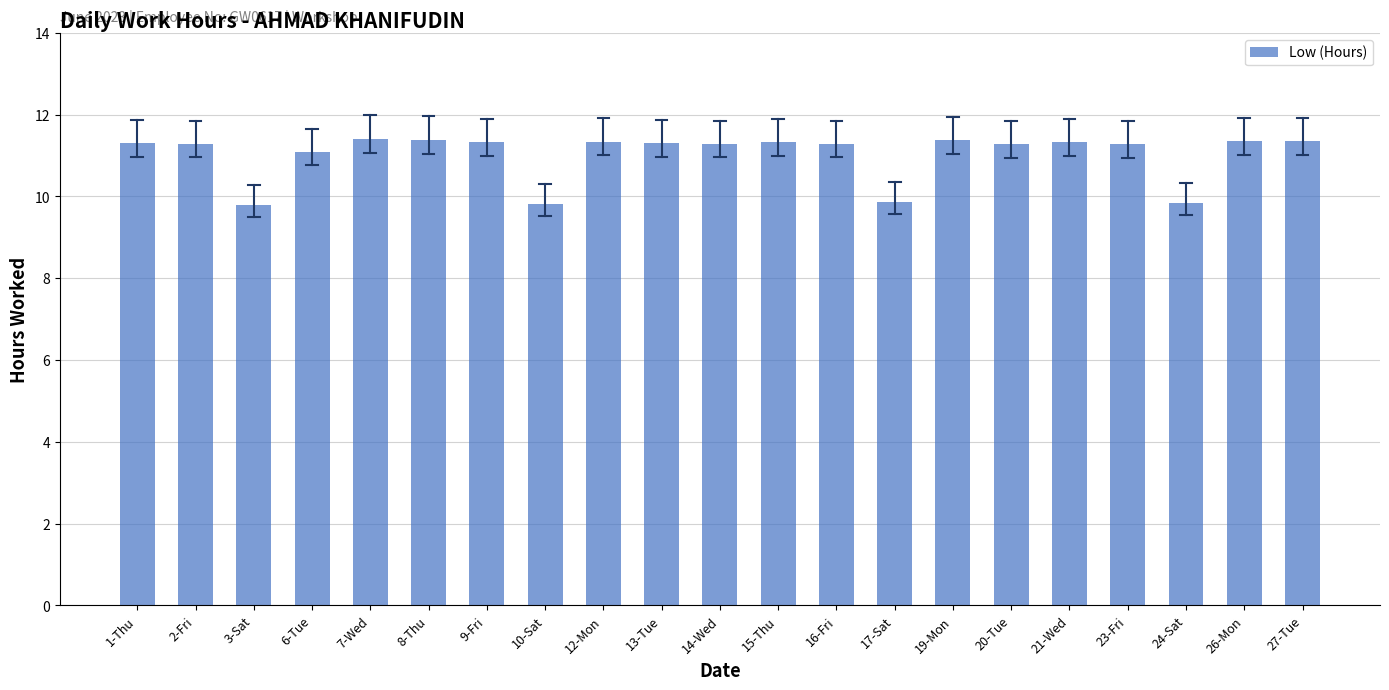

Between 3-Sat and 8-Thu, which is larger?

8-Thu